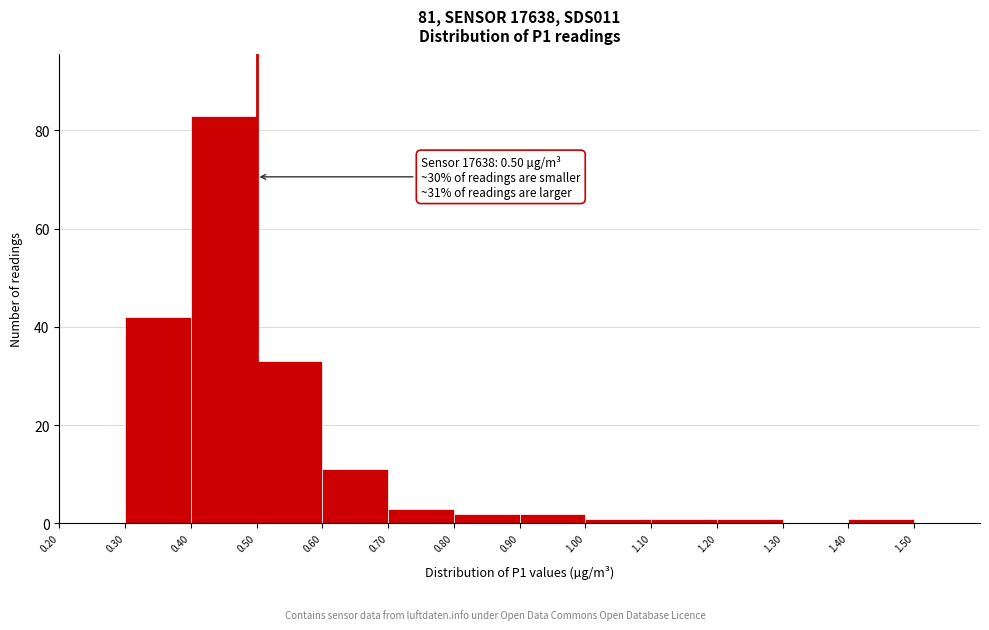

Over which range of the x-axis is the bar tallest?

0.4 to 0.5